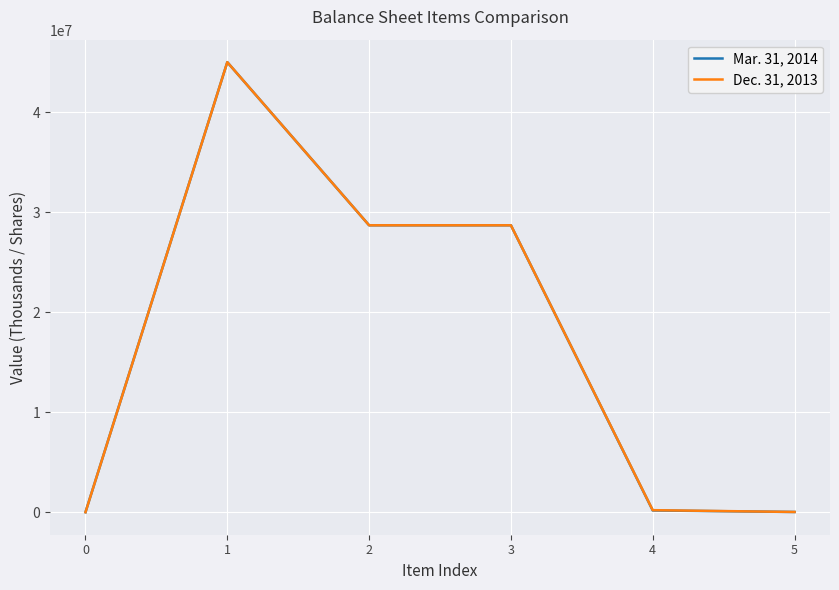

Rank the series at 5 from lowest to highest value.

Dec. 31, 2013, Mar. 31, 2014